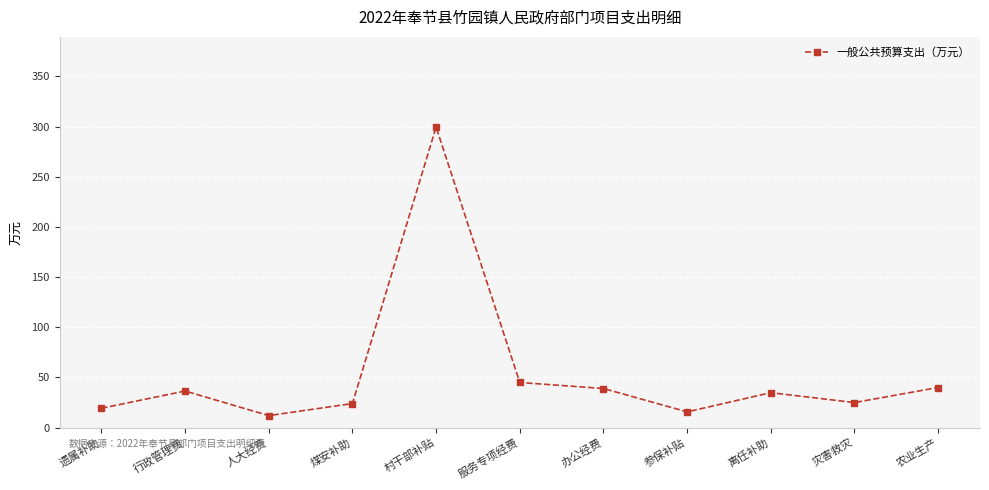

Which category has the highest value across all series?

村干部补贴